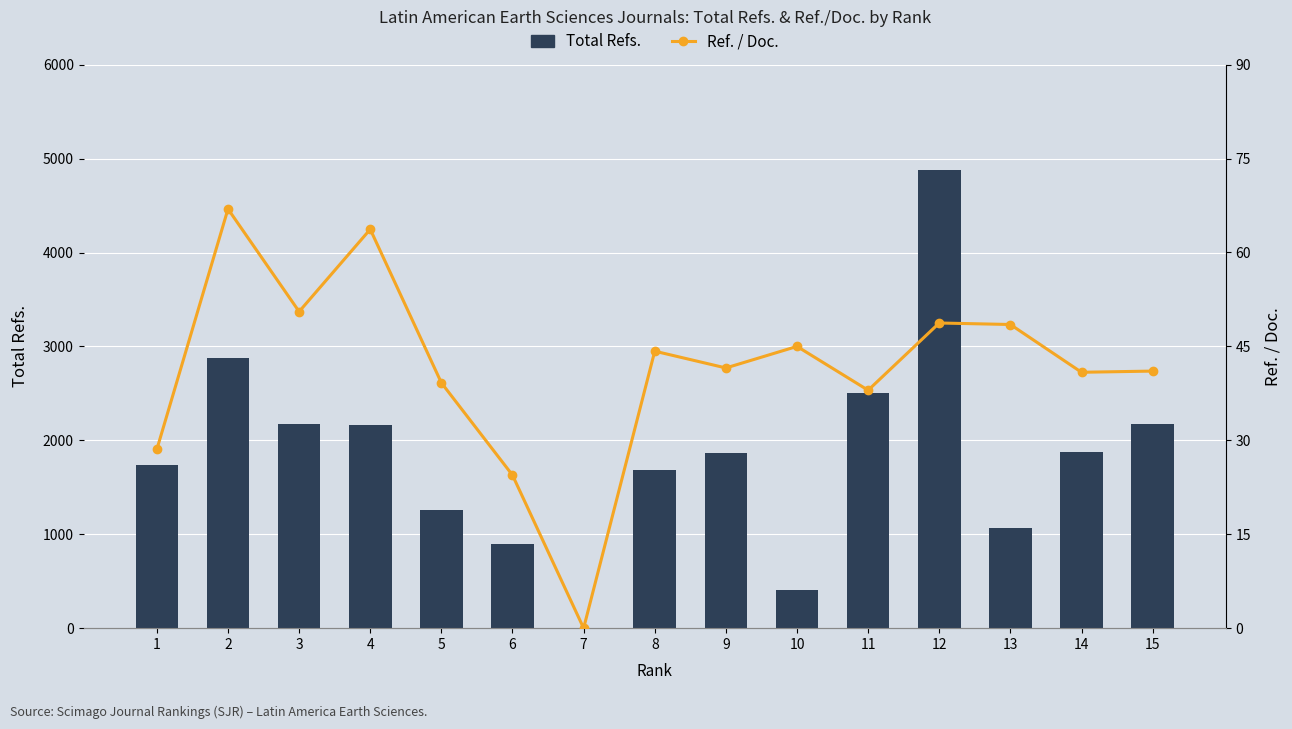

At how many categories does at least one series exceed 677?

13